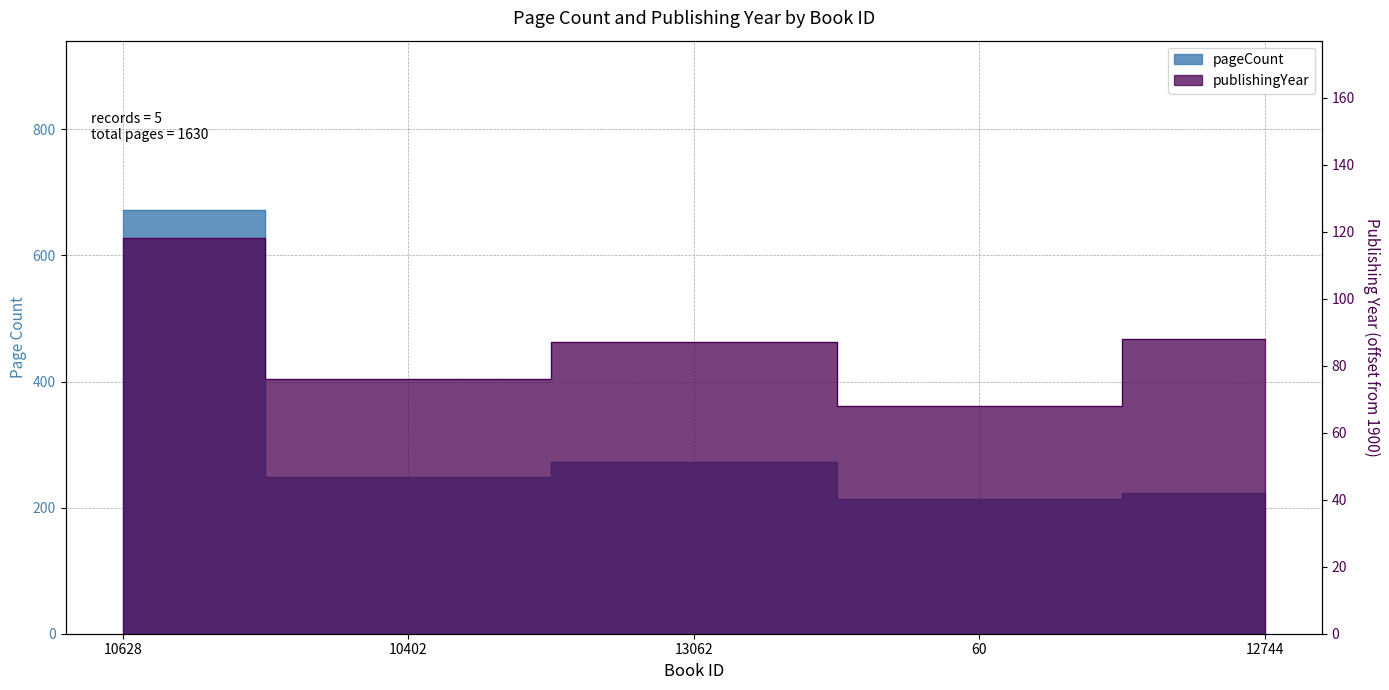

How many data points does each series have?

5